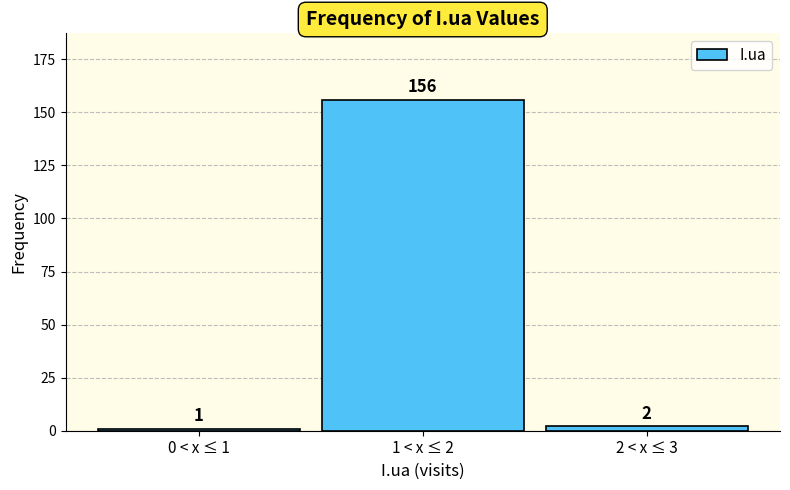

Reading left to right, what are all the values shown in this chart?

0 < x ≤ 1=1	1 < x ≤ 2=156	2 < x ≤ 3=2